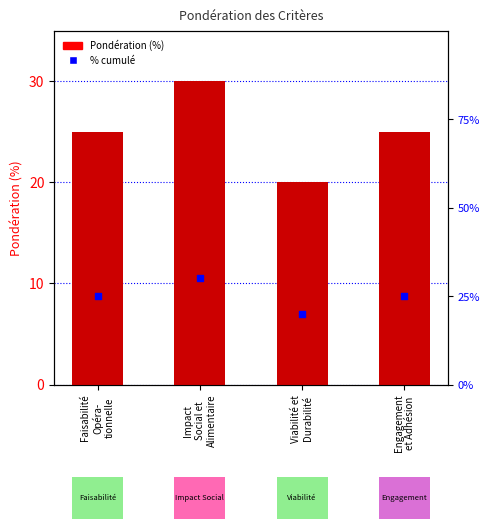

Which series reaches the maximum Y coordinate?

percentile rank